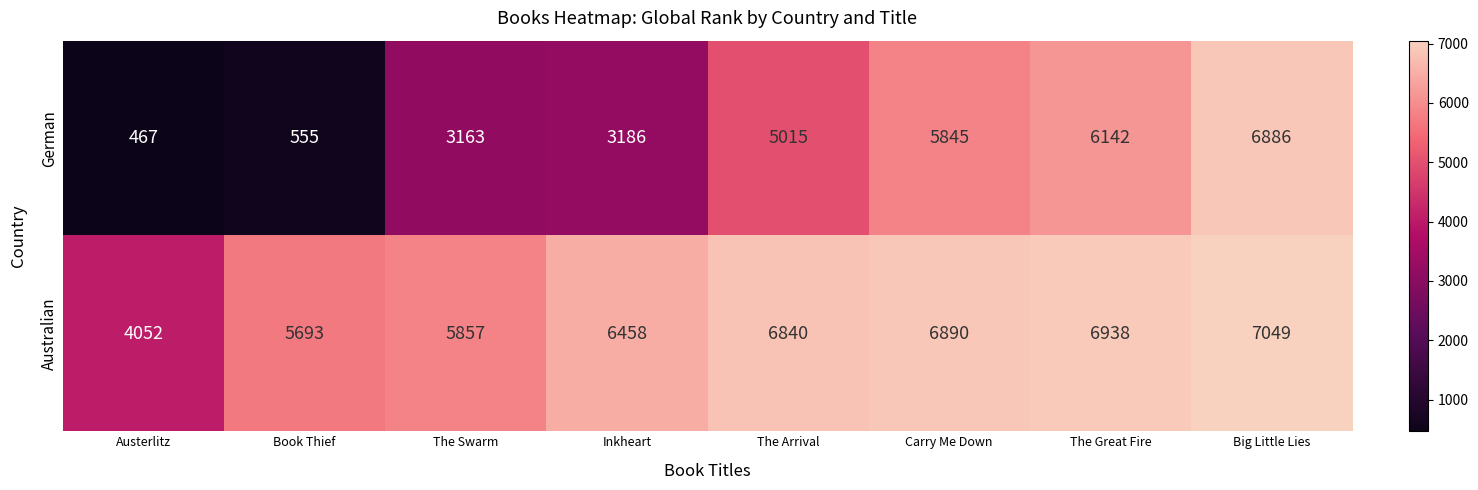

Is it true that German equals 2163 at Inkheart?

False